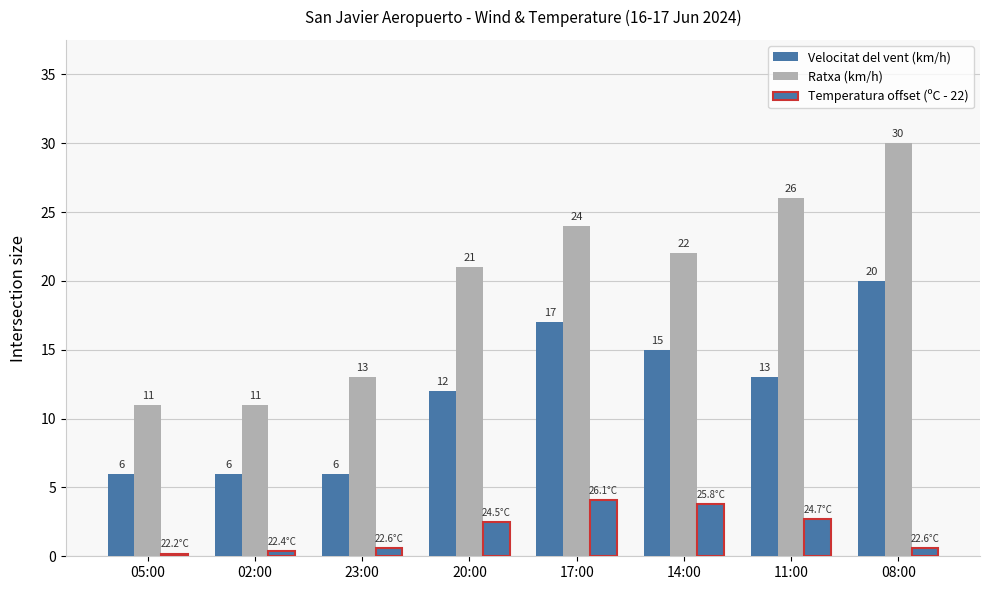

Which category has the highest value across all series?

08:00